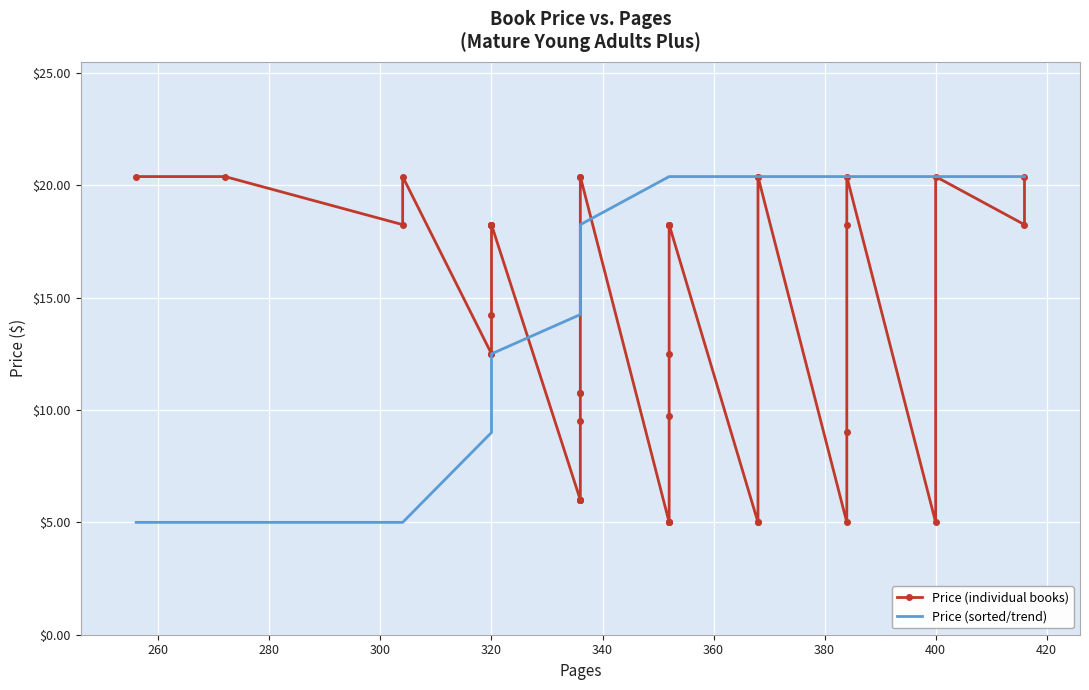

True or false: Price (sorted/trend) and Price (individual books) intersect in this chart.

True